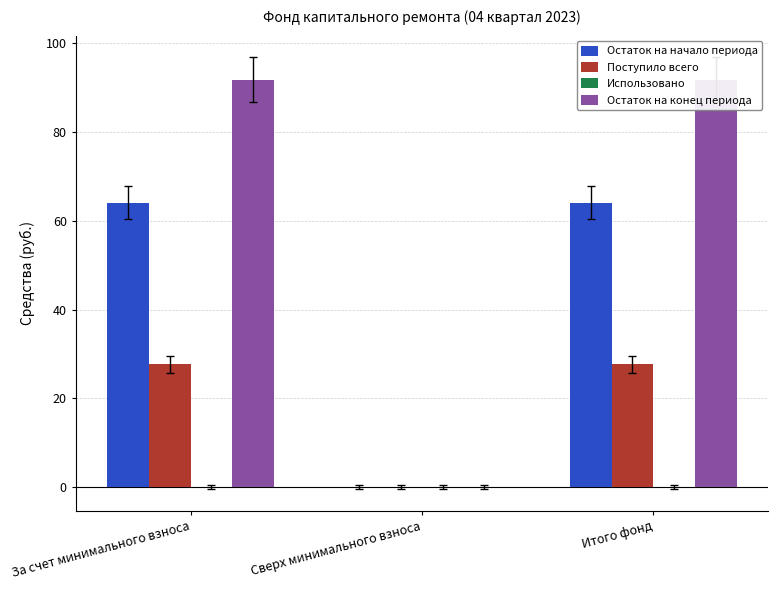

Does the chart contain stacked bars?

No